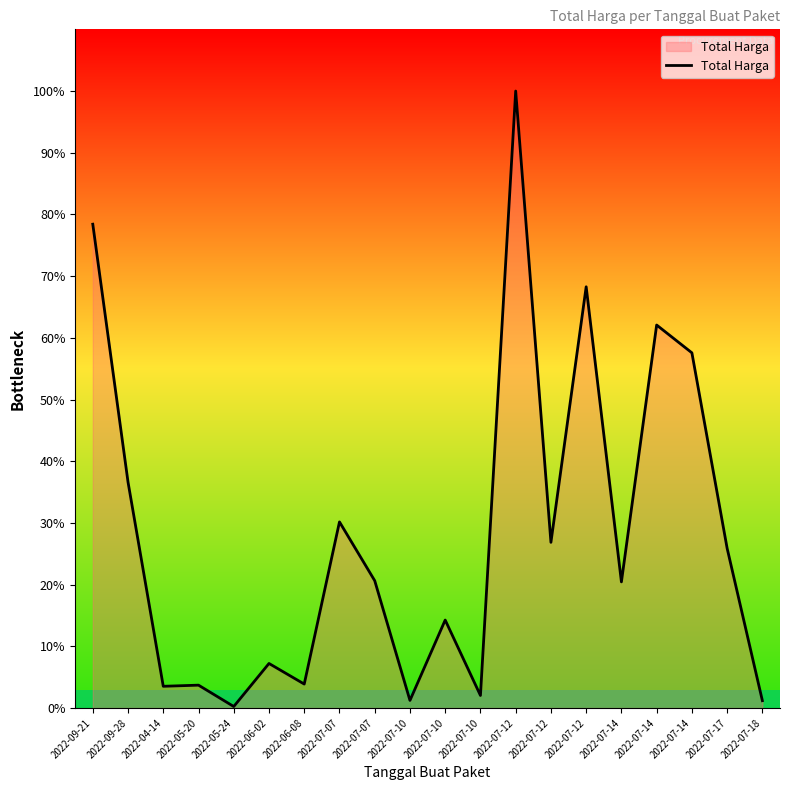

Is it true that the value at 2022-07-14 is 127226767?

False